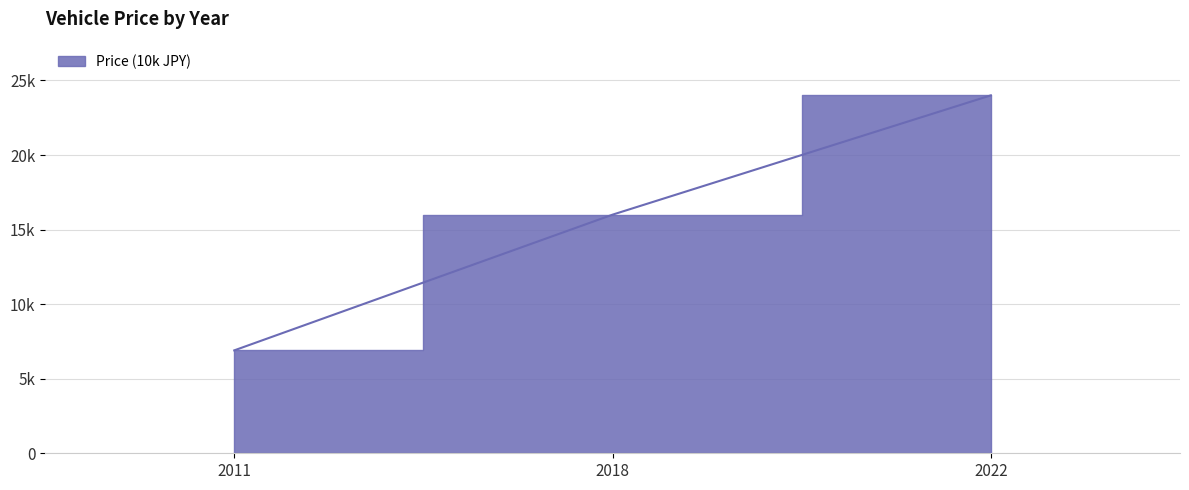

What is the average value?

15633